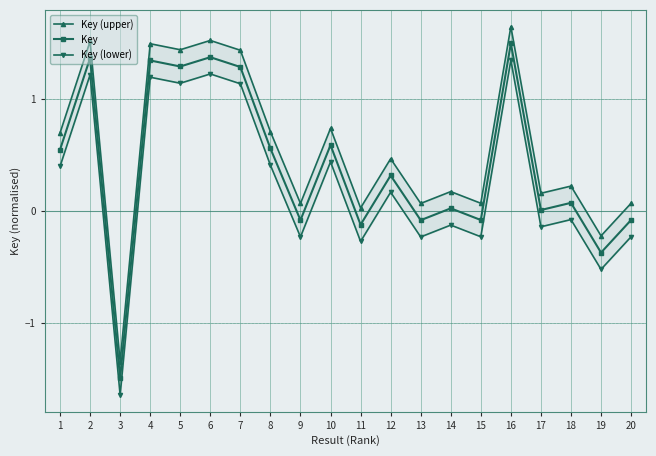

What is the minimum value for Key (lower)?

-1.6